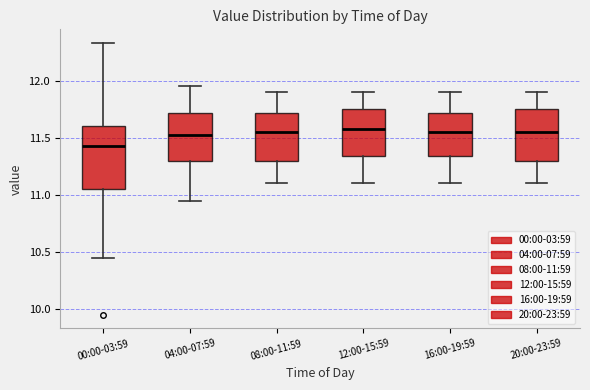

Where does the lower whisker of the box for 16:00-19:59 end on the y-axis? The values are not printed on the chart, so give them approximately, as read against the axis.

11.10